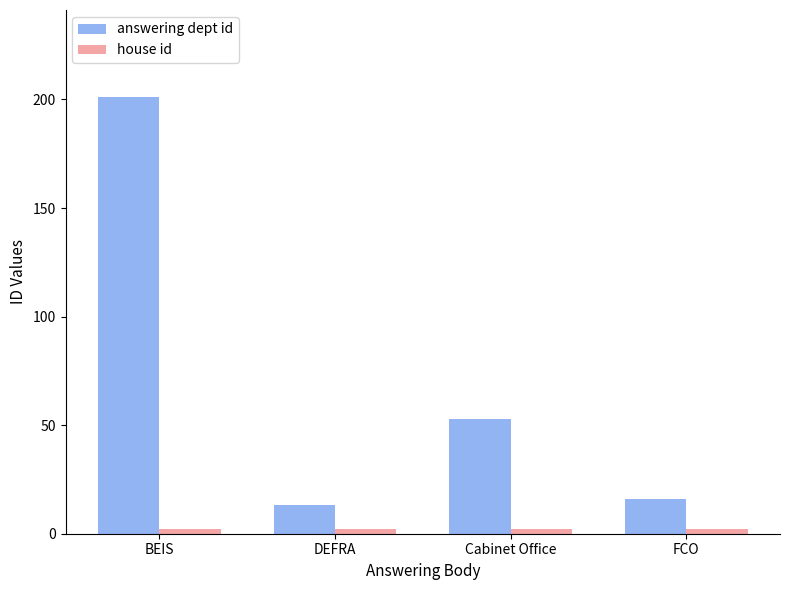

At which category is the sum across all series the highest?

BEIS